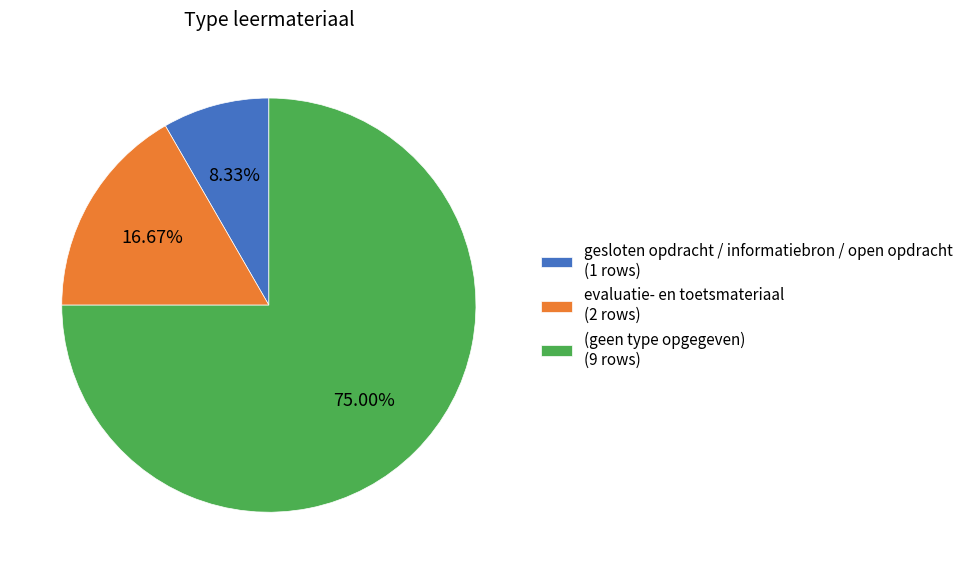

Between gesloten opdracht / informatiebron / open opdracht (1 rows) and (geen type opgegeven) (9 rows), which is larger?

(geen type opgegeven) (9 rows)